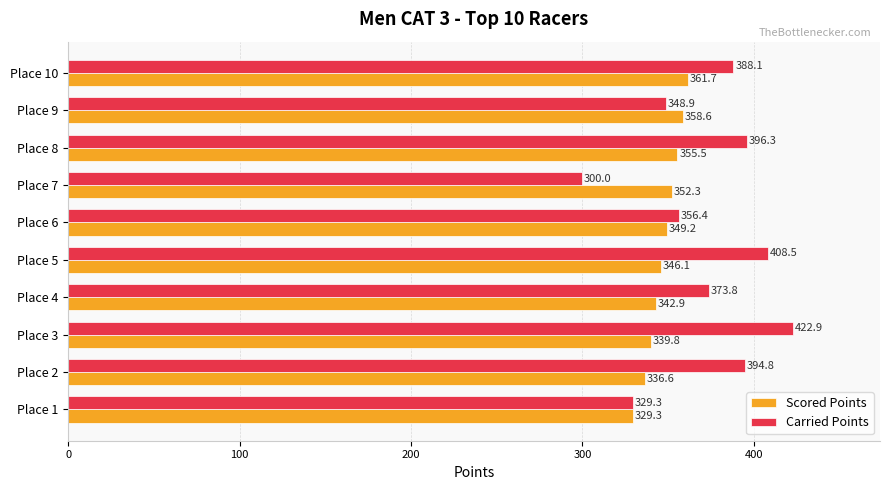

At how many categories does at least one series exceed 394?

4